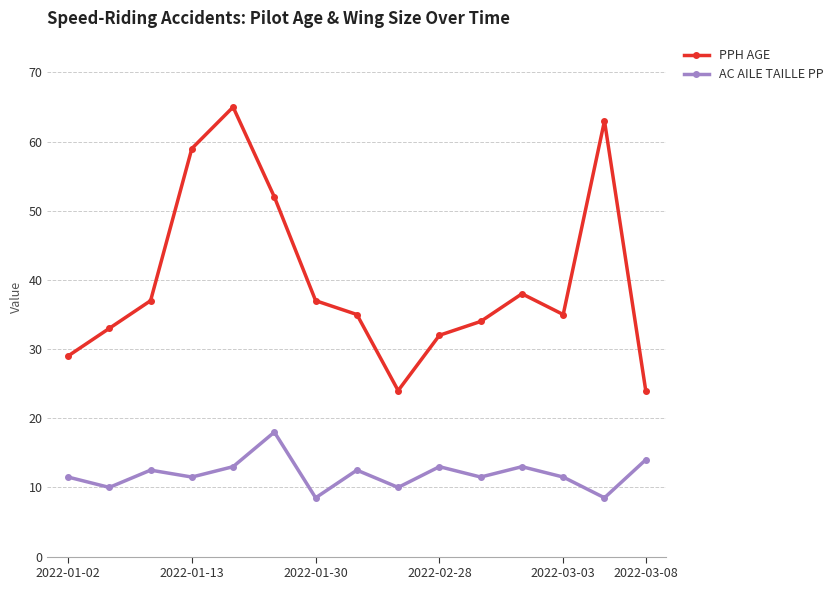

What is the sum of all AC AILE TAILLE PP values?

179.0